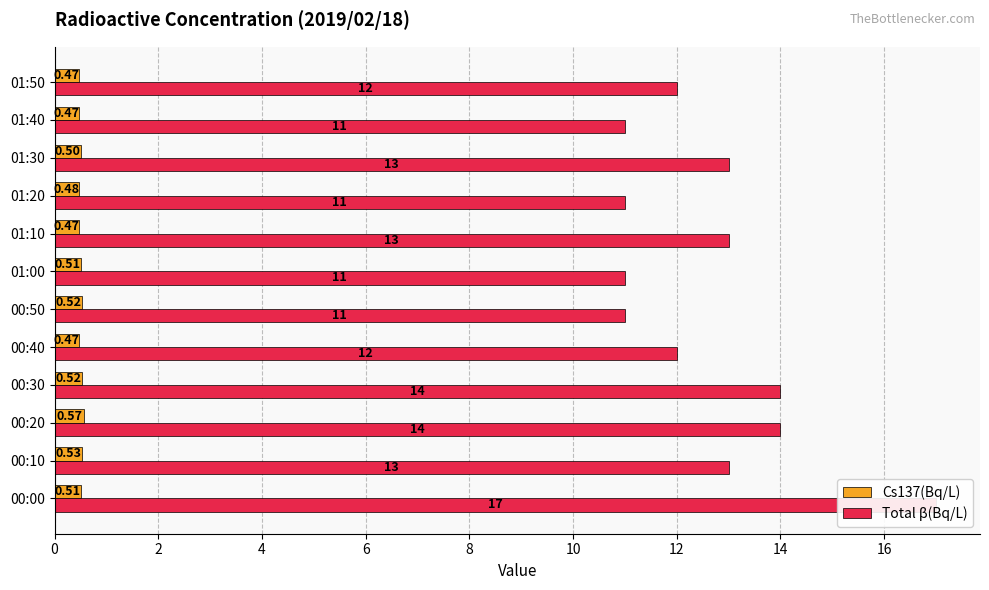

Reading left to right, extract all data points from this chart.

Cs137(Bq/L): 0.5	0.5	0.6	0.5	0.5	0.5	0.5	0.5	0.5	0.5	0.5	0.5
Total β(Bq/L): 17.0	13.0	14.0	14.0	12.0	11.0	11.0	13.0	11.0	13.0	11.0	12.0